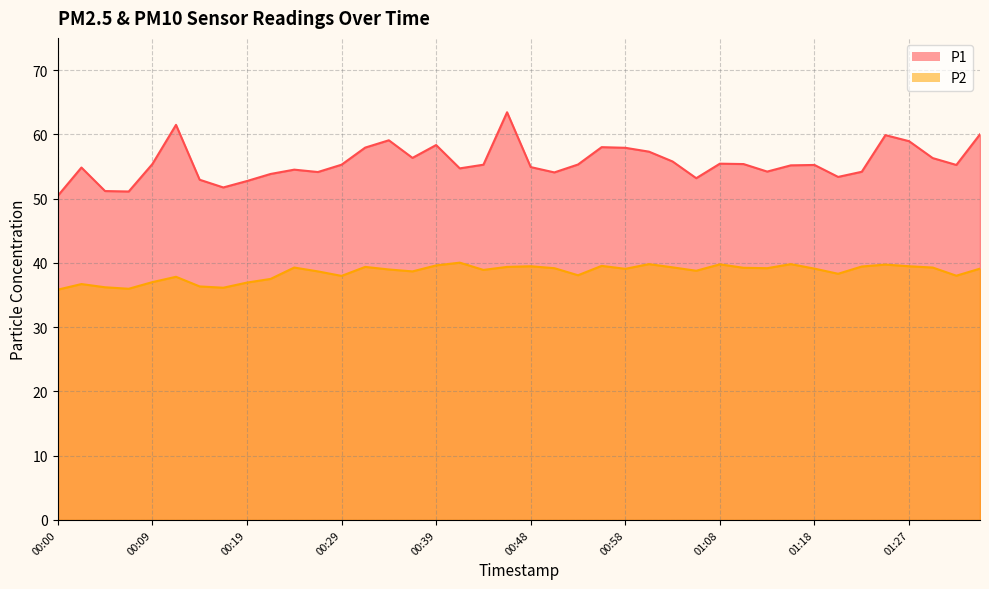

What is the value of the P2 point at the 17th from the left?

39.6